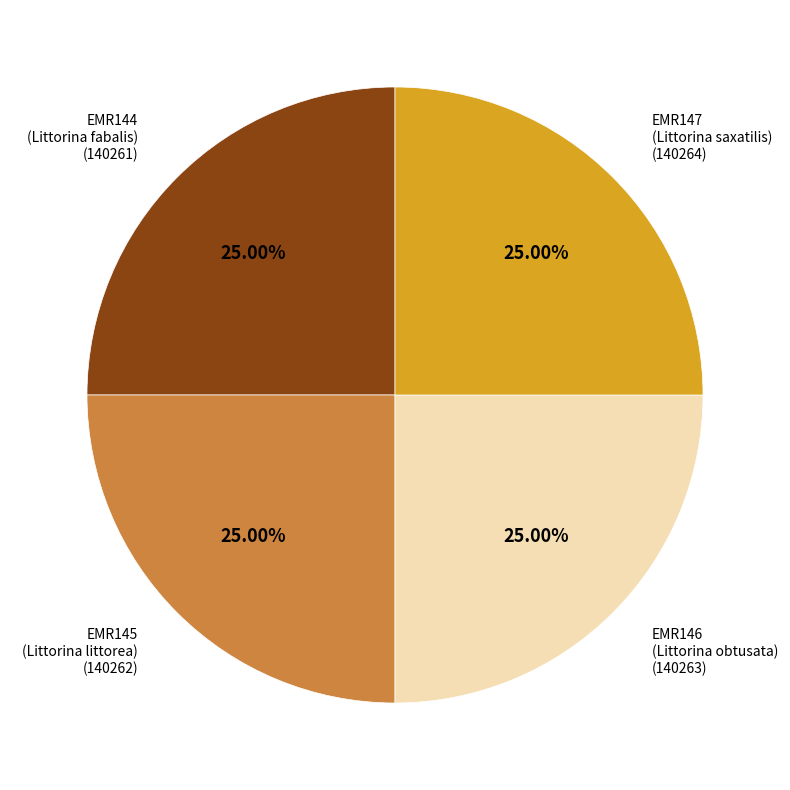

Is EMR144 the majority of the pie?

No